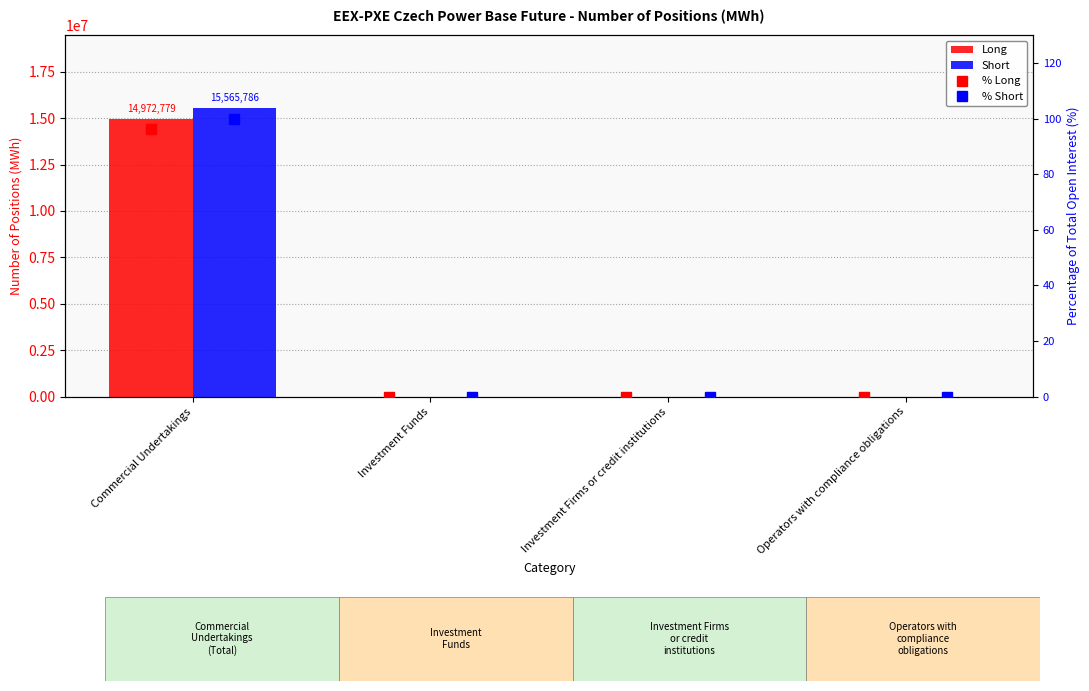

Is the value of Short at Investment Funds greater than the value of Long at Commercial Undertakings?

No